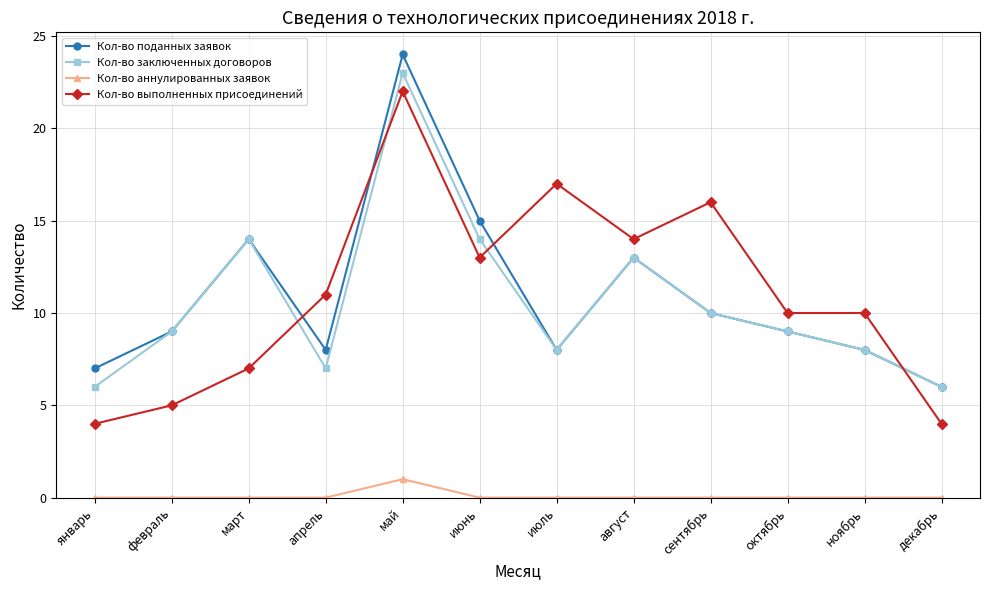

What is the sum of all Кол-во аннулированных заявок values?

1